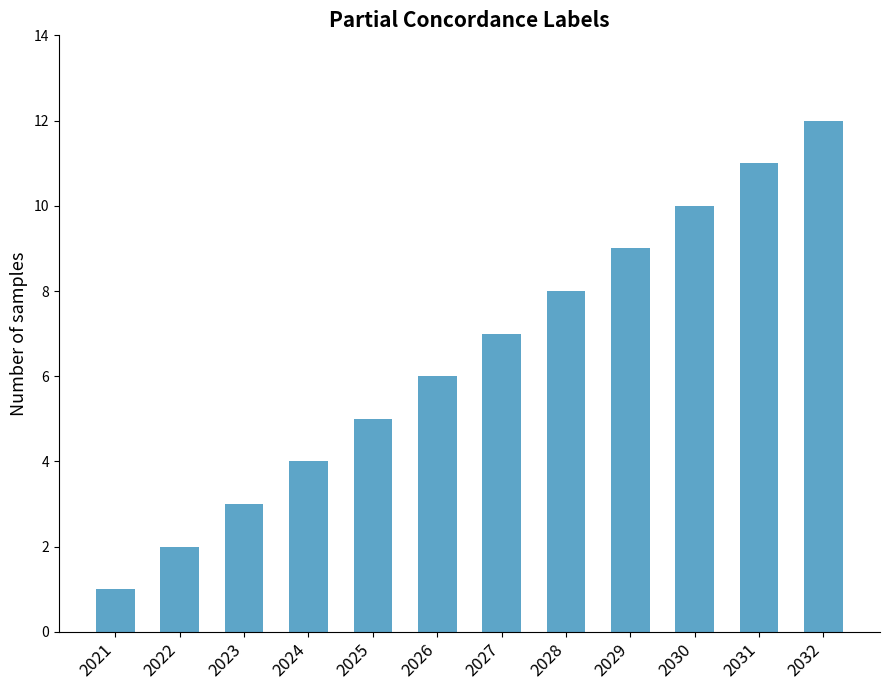

Reading left to right, transcribe all the data shown in this chart.

2021=1	2022=2	2023=3	2024=4	2025=5	2026=6	2027=7	2028=8	2029=9	2030=10	2031=11	2032=12